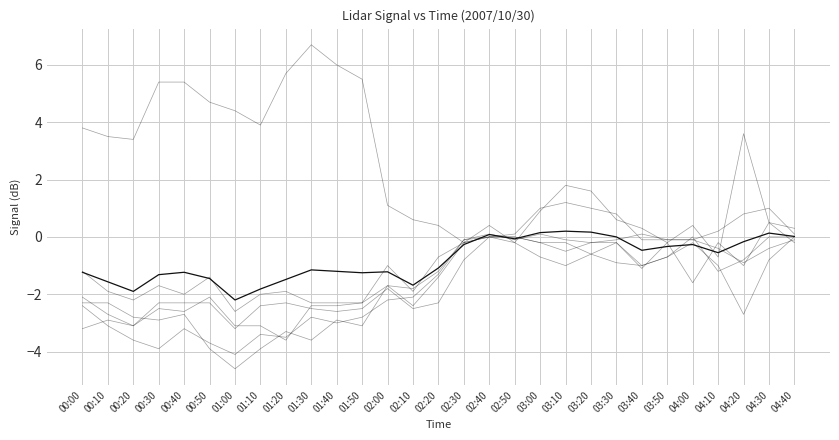

The chart shows a value of -1.6 at 00:10. True or false?

True